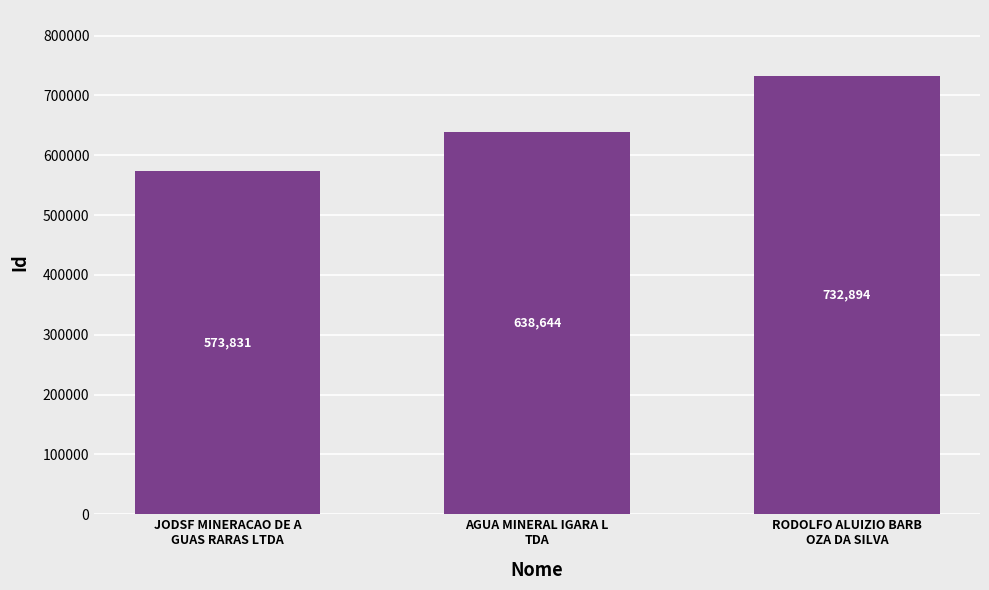

List the labels in order of value, smallest first.

JODSF MINERACAO DE A
GUAS RARAS LTDA, AGUA MINERAL IGARA L
TDA, RODOLFO ALUIZIO BARB
OZA DA SILVA